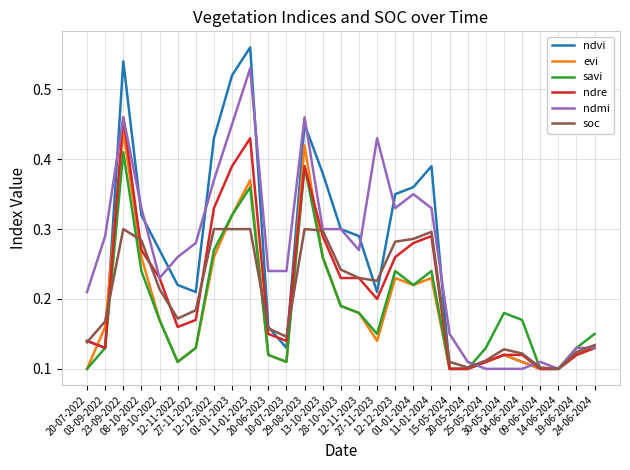

How many interior local valleys does the ndvi series have?

4